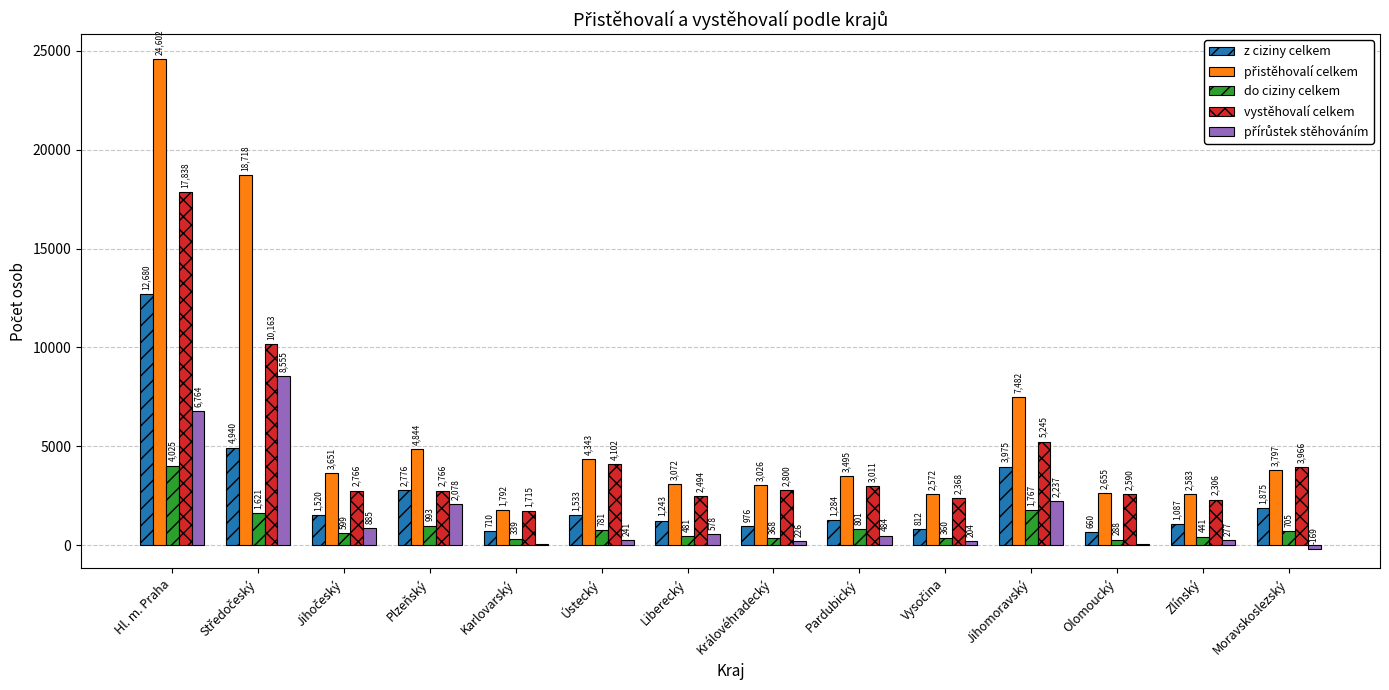

What is the sum of the vystěhovalí celkem values at Olomoucký and Jihomoravský?

7835